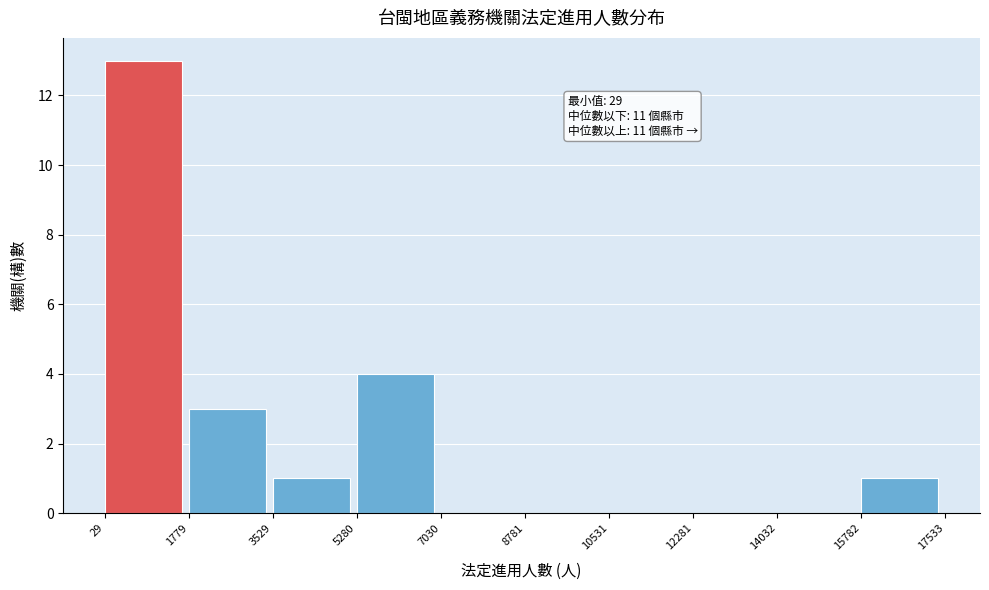

Over which range of the x-axis is the bar tallest?

29 to 1779